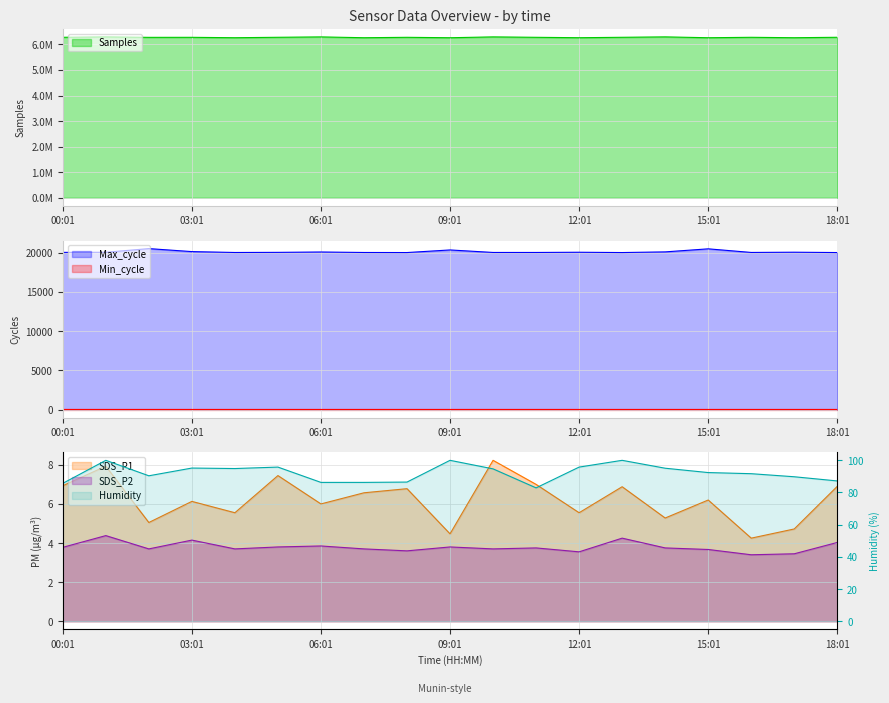

What is the value of the SDS_P2 point at the 5th from the left?

3.7